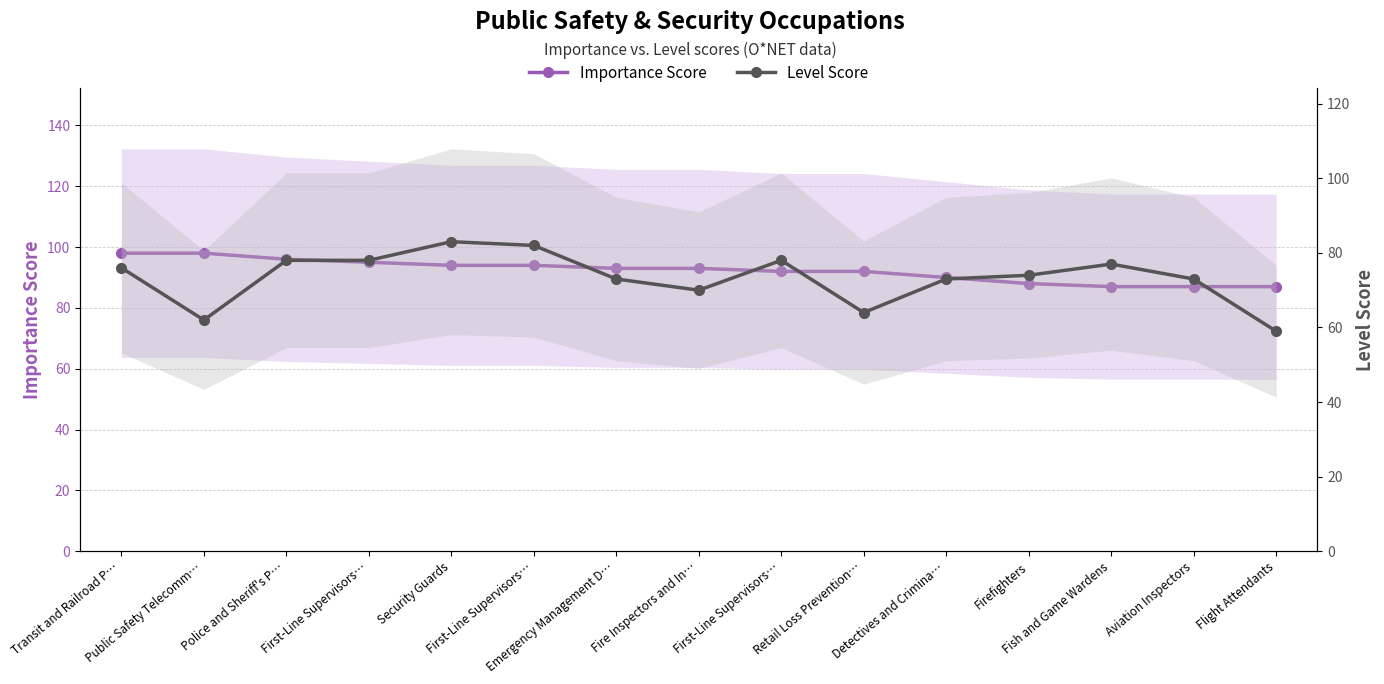

Between First-Line Supervisors… and Aviation Inspectors, which is larger?

First-Line Supervisors…